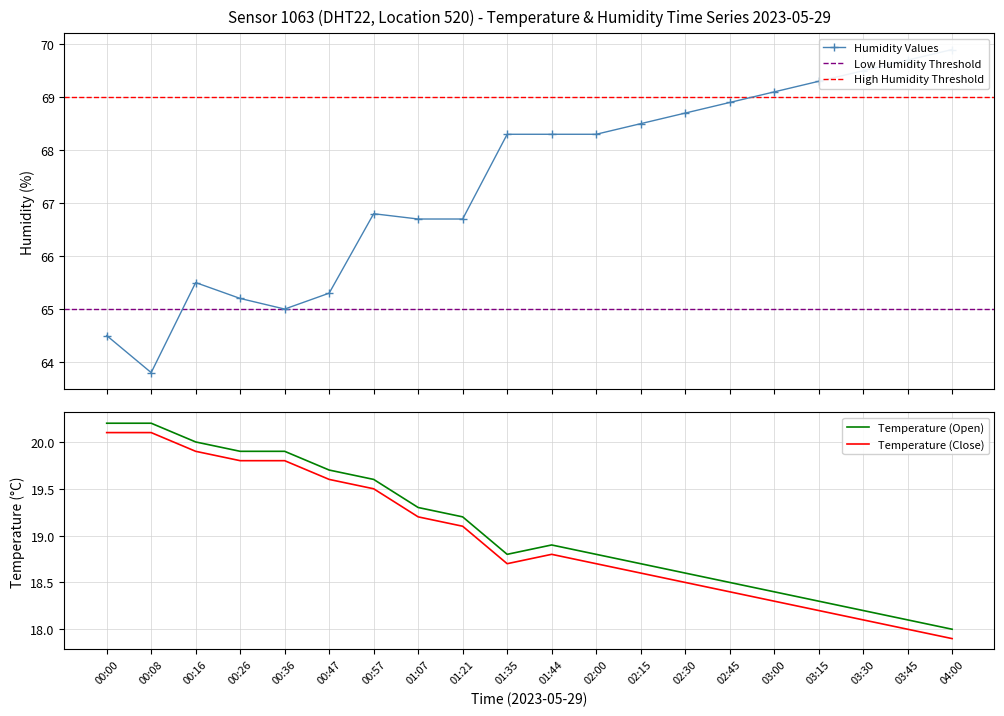

True or false: temperature and humidity intersect in this chart.

False